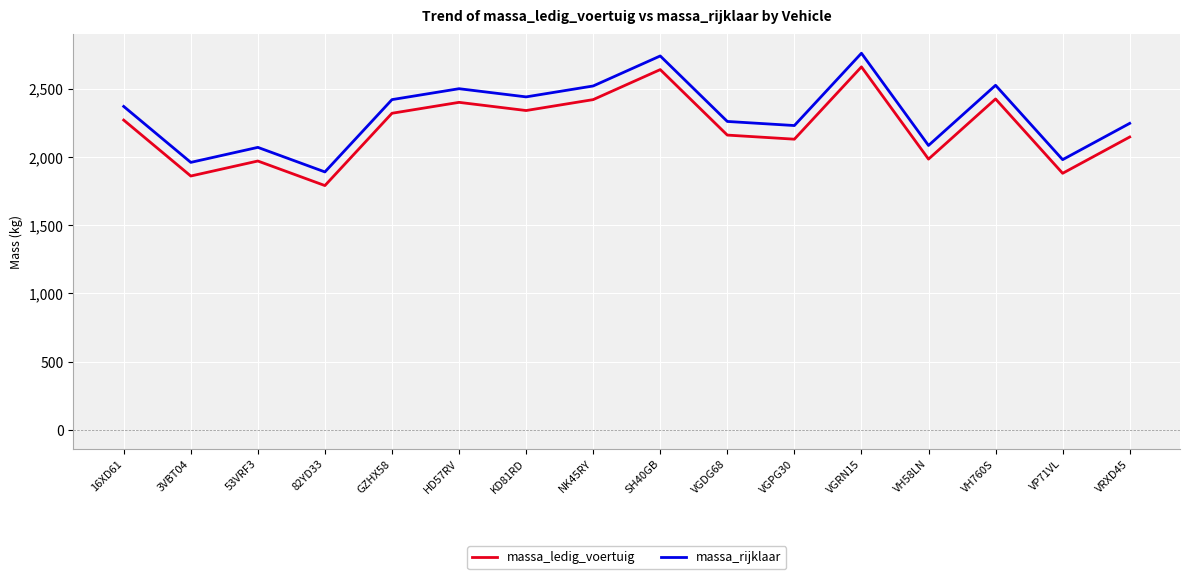

What is the difference between the massa_ledig_voertuig values at VH58LN and KD81RD?

356